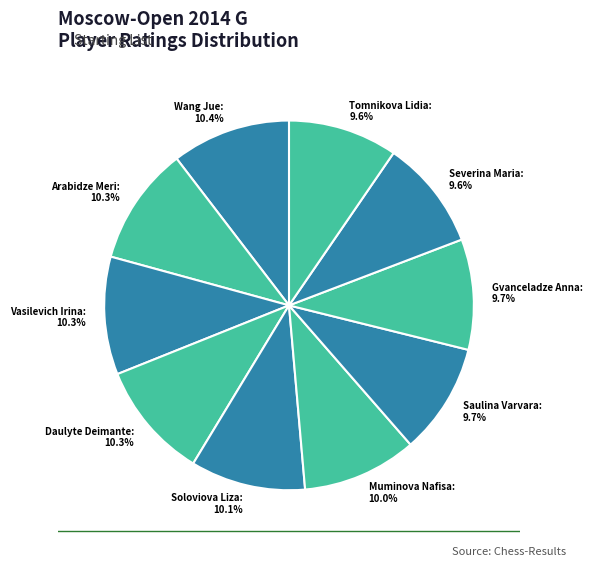

What percentage is the Saulina Varvara slice, to the nearest percent?

10%